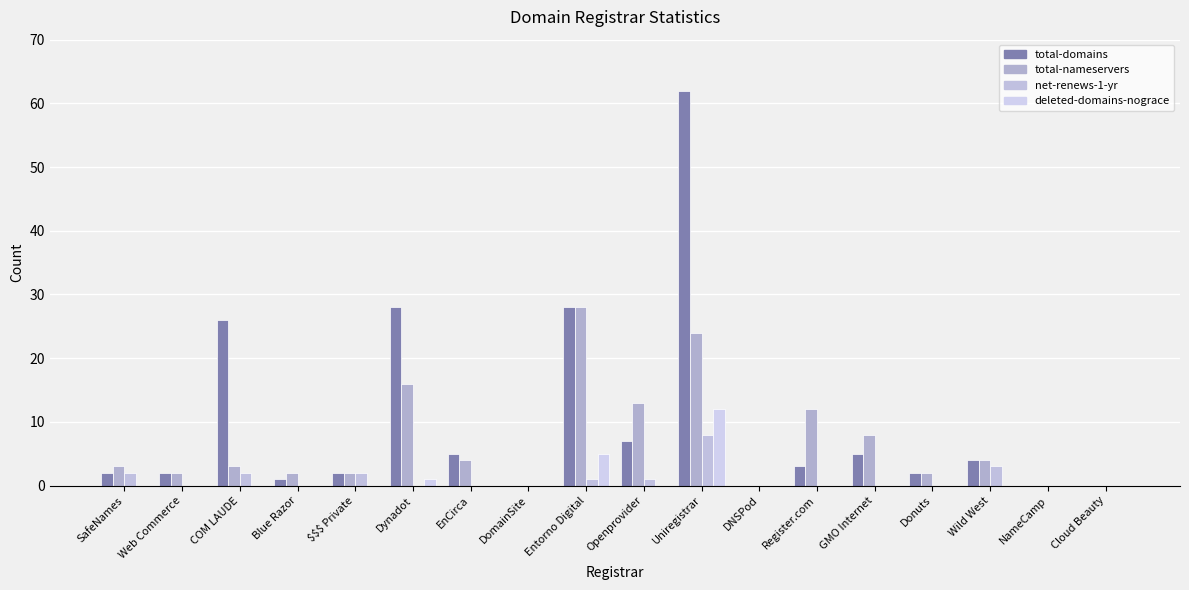

What is the difference between the total-domains values at SafeNames and DNSPod?

2